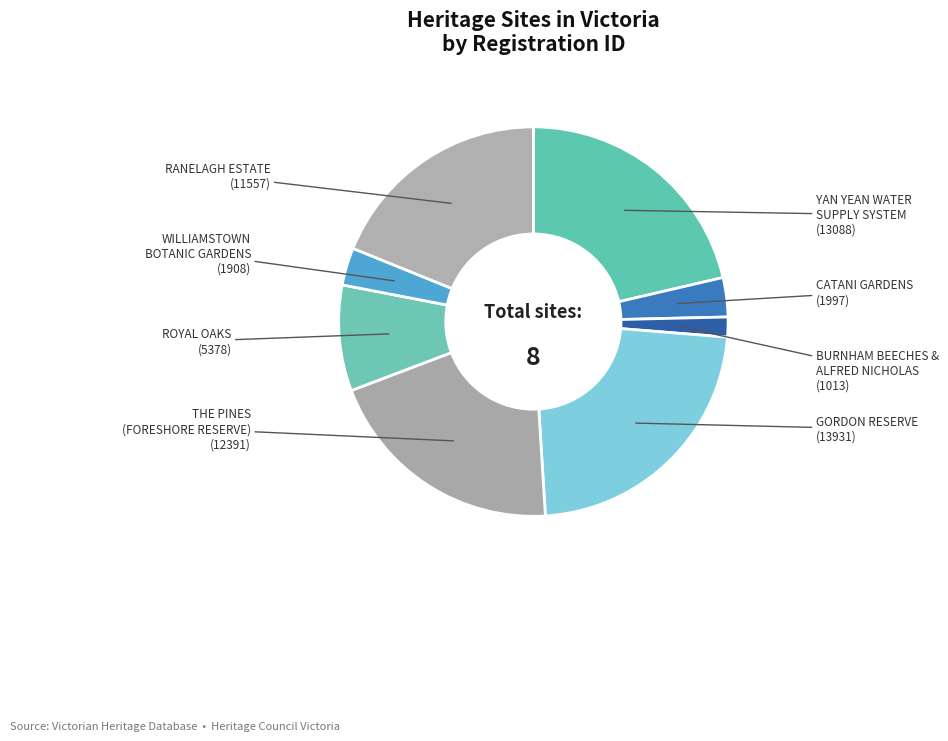

Approximately how many times larger is the value at GORDON RESERVE compared to CATANI GARDENS?

7.0